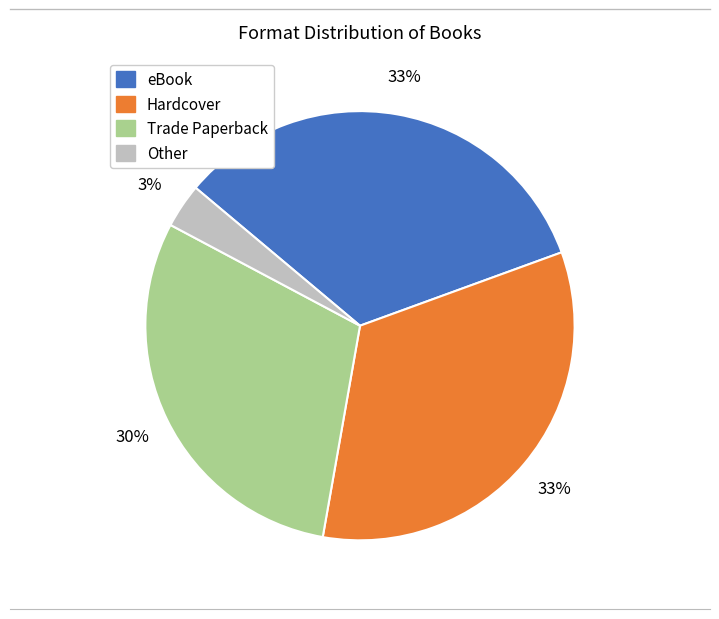

Does any single category account for the majority?

No